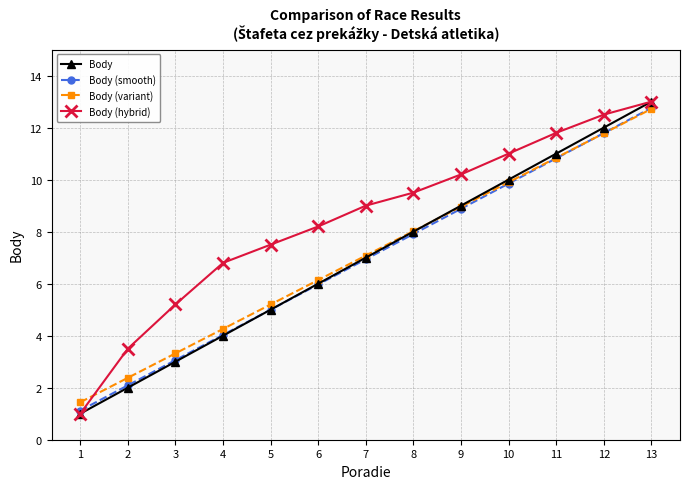

Rank the categories by Body (variant) value from lowest to highest.

1, 2, 3, 4, 5, 6, 7, 8, 9, 10, 11, 12, 13